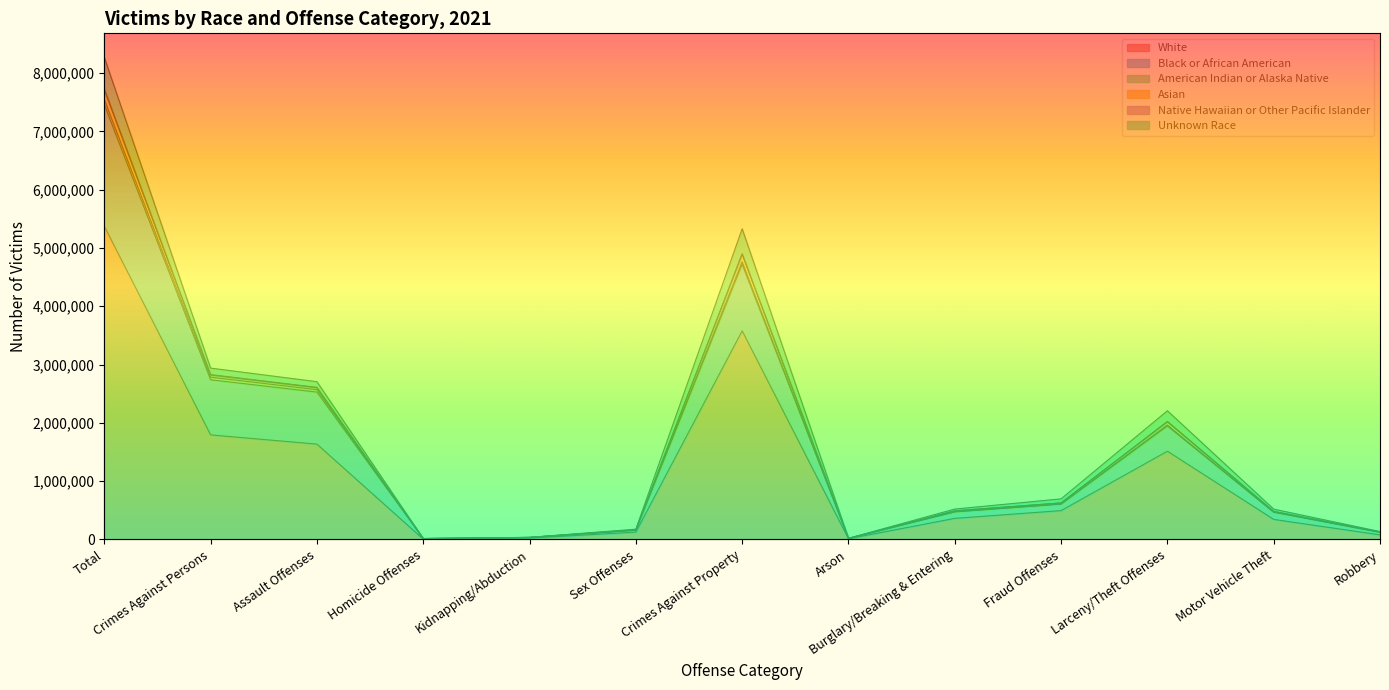

What is the maximum value for White?

5372573